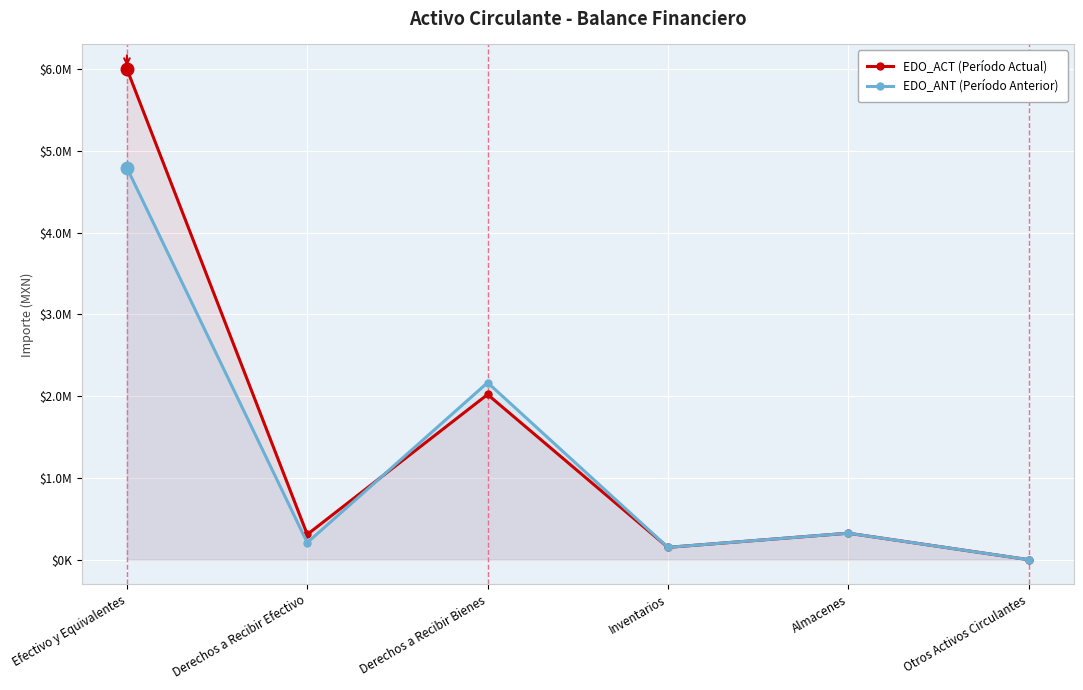

The value of EDO_ANT (Período Anterior) at Otros Activos Circulantes is 0.0. True or false?

True